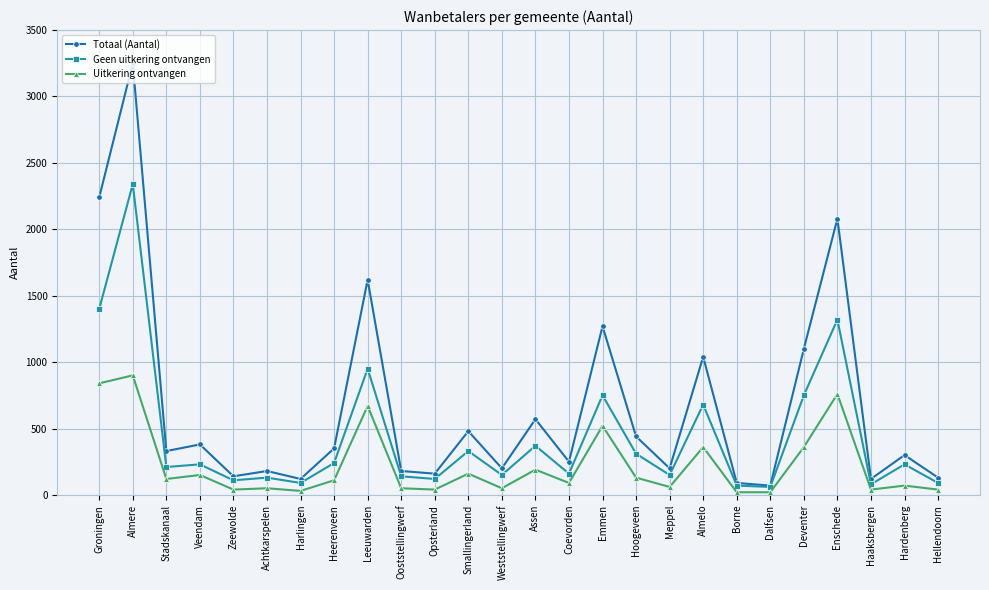

Does the chart have visible grid lines?

Yes